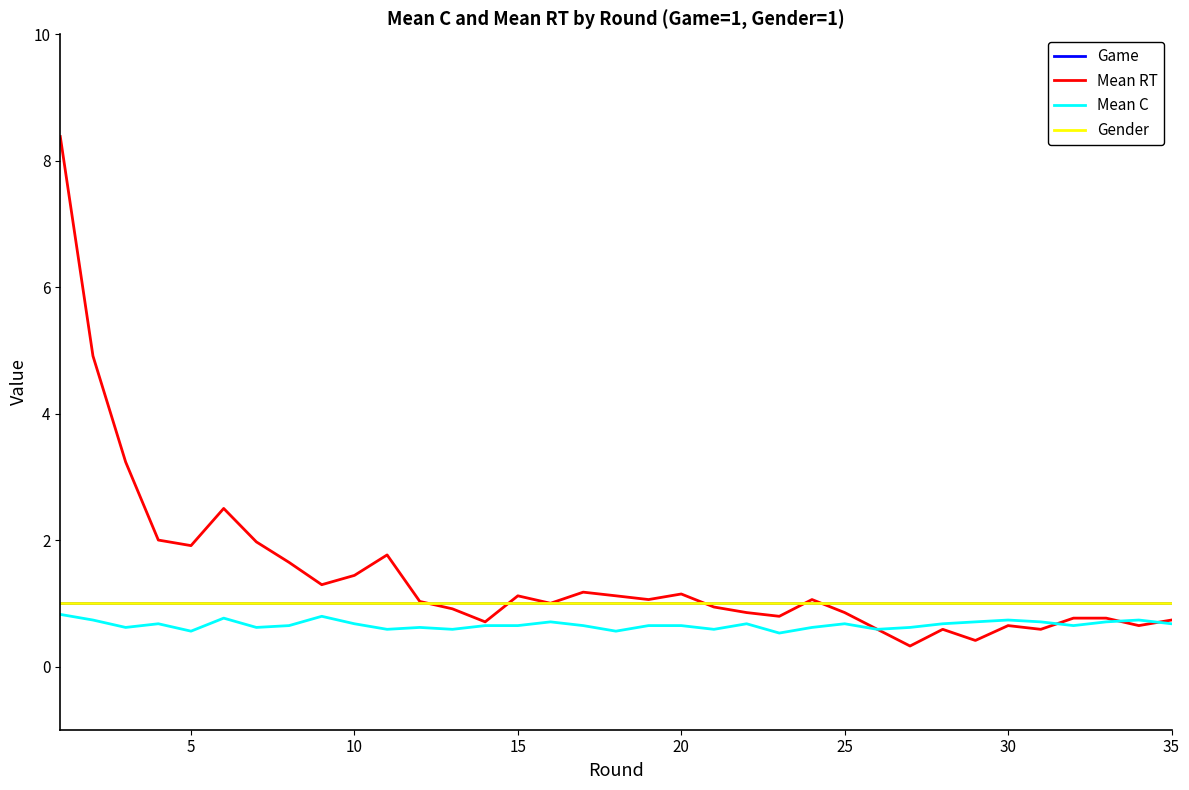

What is the sum of all Mean RT values?

50.9